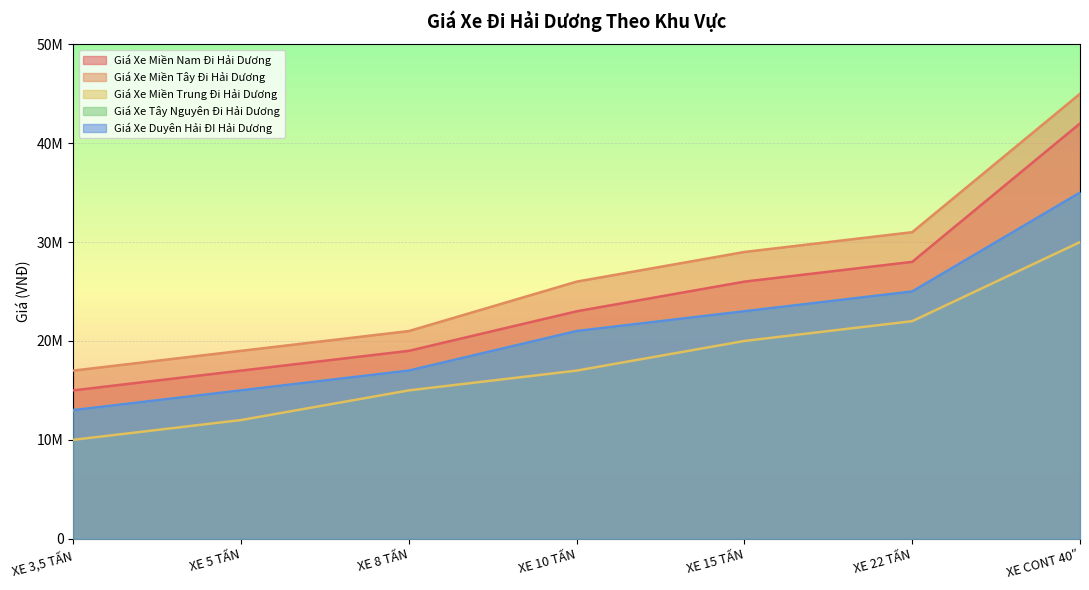

Which category has the lowest value in the Giá Xe Miền Tây Đi Hải Dương series?

XE 3,5 TẤN